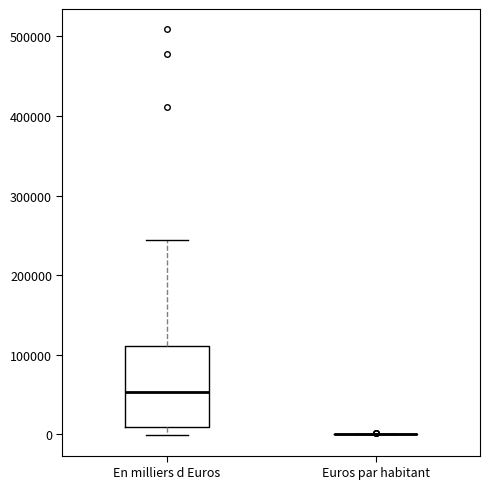

Where is the lower edge of the box for En milliers d Euros on the y-axis? The values are not printed on the chart, so give them approximately, as read against the axis.

10000